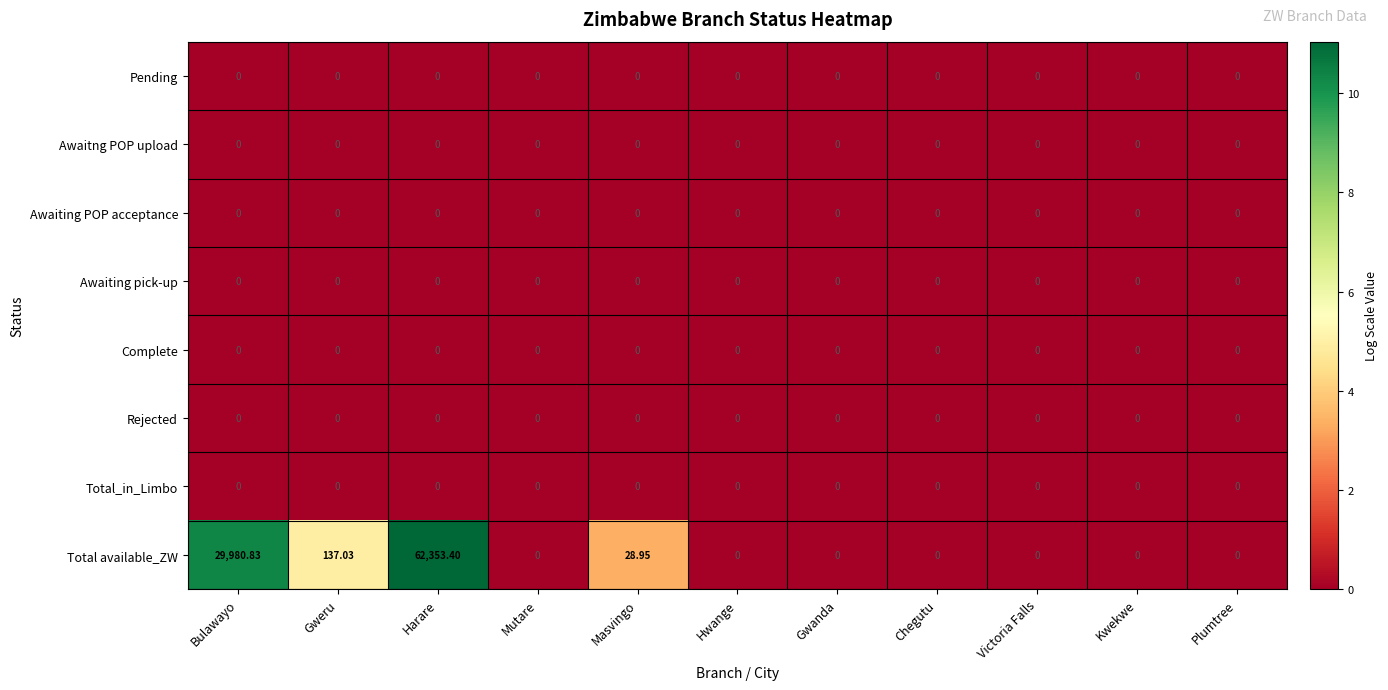

At which category is the sum across all series the highest?

Harare